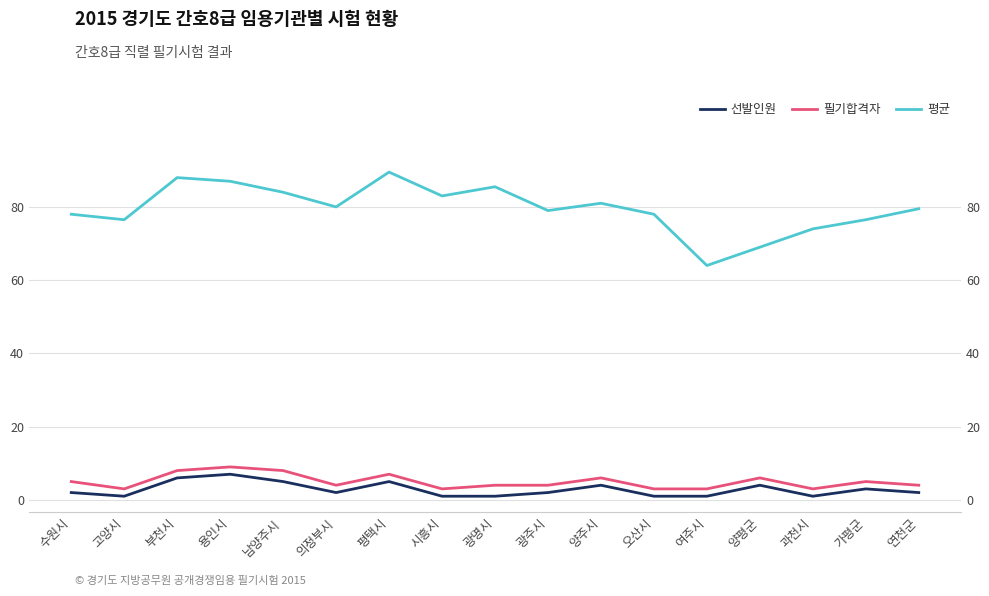

Does the chart display data point markers on the line(s)?

No